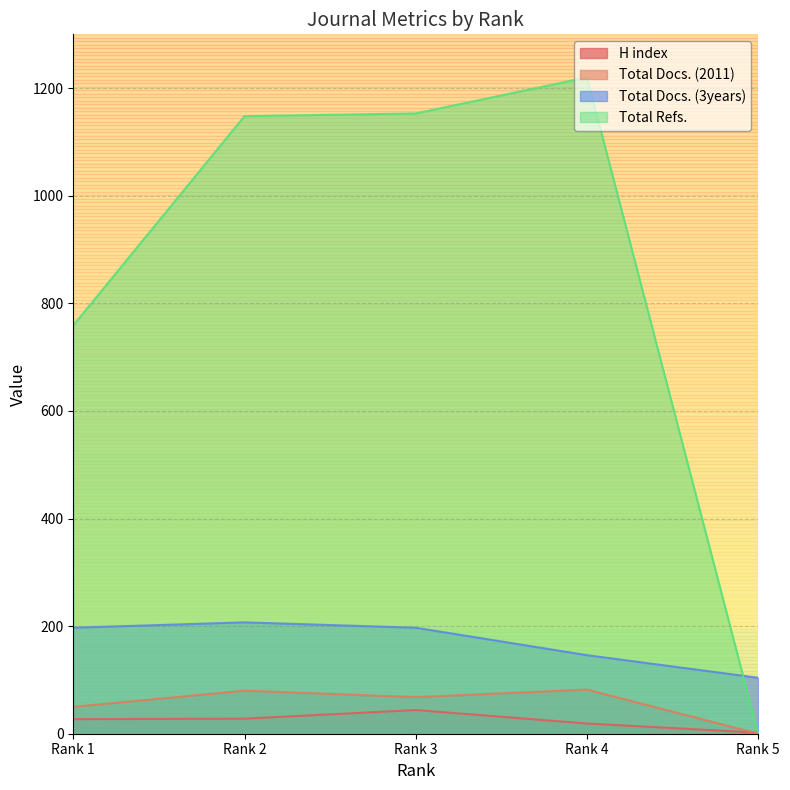

Reading right to left, transcribe all the data shown in this chart.

H index: Rank 5=2	Rank 4=19	Rank 3=44	Rank 2=28	Rank 1=27
Total Docs. (2011): Rank 5=0	Rank 4=82	Rank 3=68	Rank 2=80	Rank 1=50
Total Docs. (3years): Rank 5=104	Rank 4=146	Rank 3=197	Rank 2=207	Rank 1=197
Total Refs.: Rank 5=0	Rank 4=1220	Rank 3=1153	Rank 2=1148	Rank 1=759